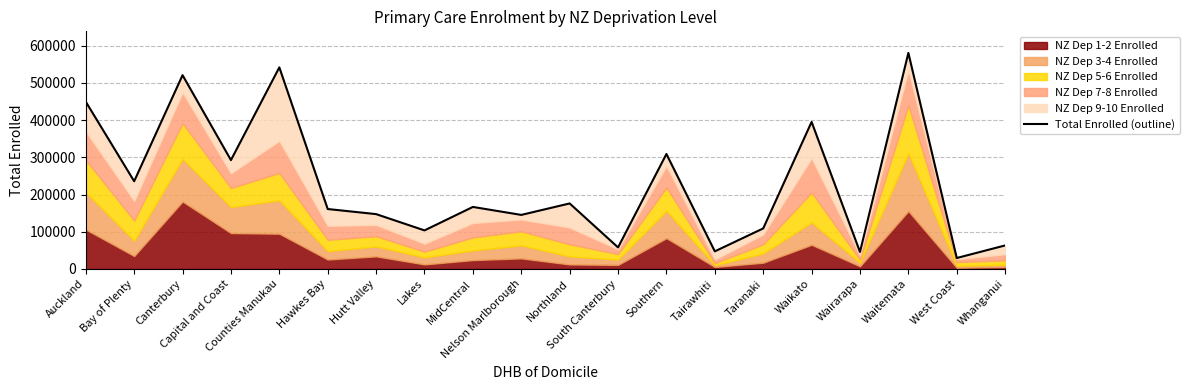

What is the change in value from Lakes to South Canterbury?

-45722